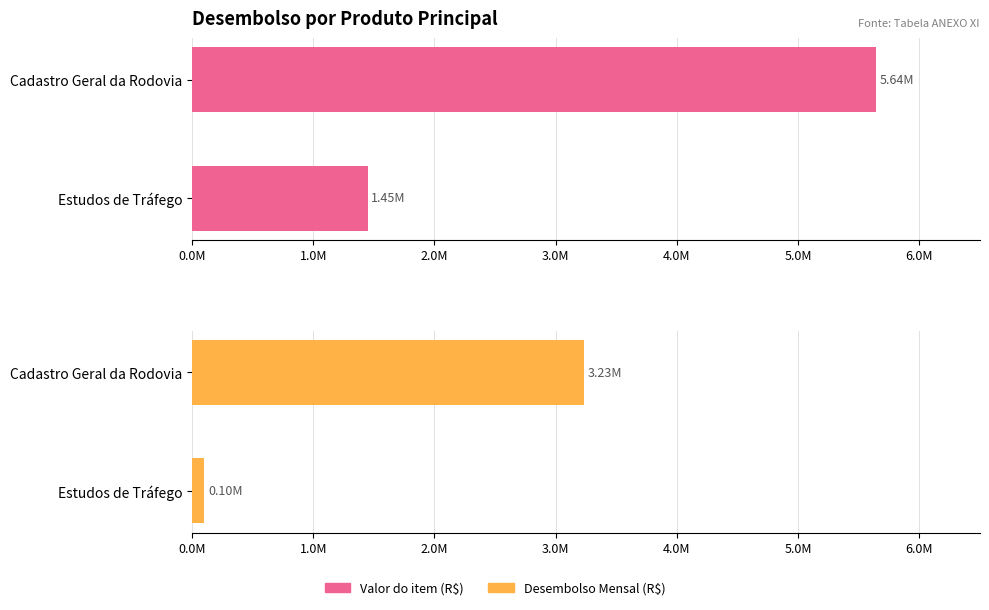

What is the sum of all Valor do item (R$) values?

7087801.7